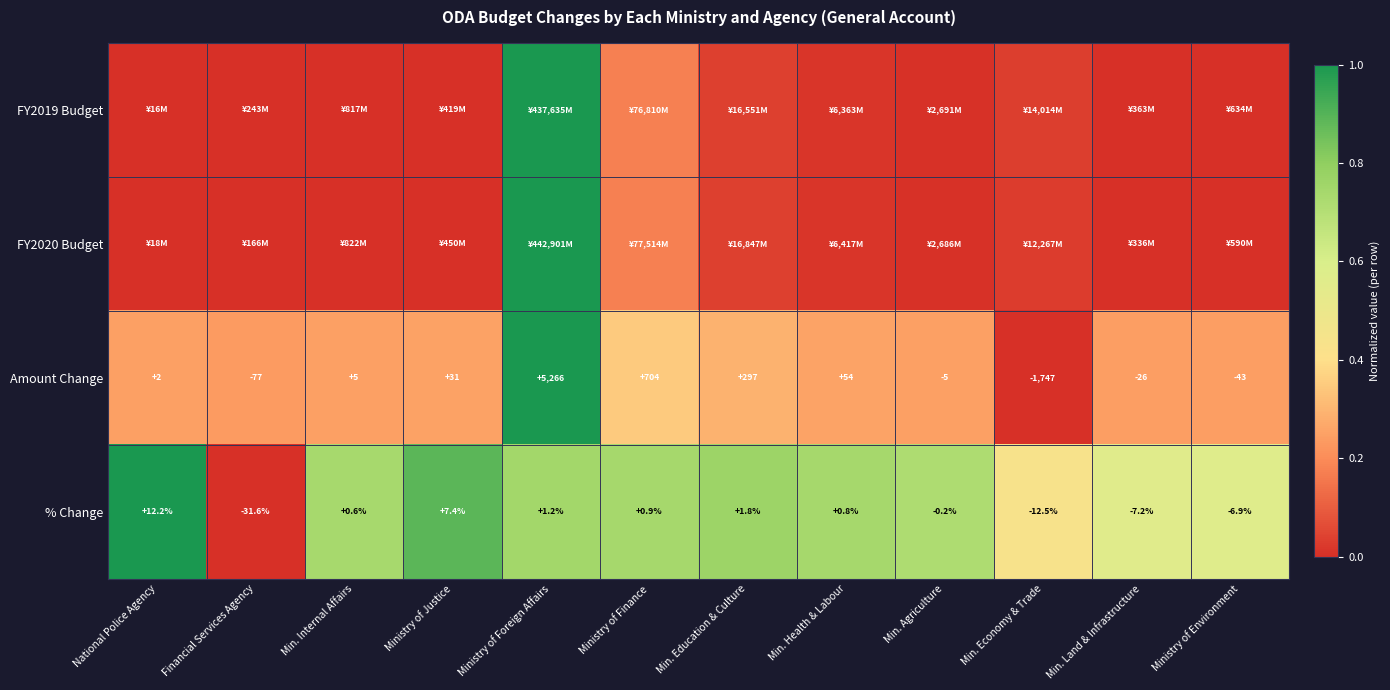

Rank the categories by % Change value from highest to lowest.

National Police Agency, Ministry of Justice, Min. Education & Culture, Ministry of Foreign Affairs, Ministry of Finance, Min. Health & Labour, Min. Internal Affairs, Min. Agriculture, Ministry of Environment, Min. Land & Infrastructure, Min. Economy & Trade, Financial Services Agency